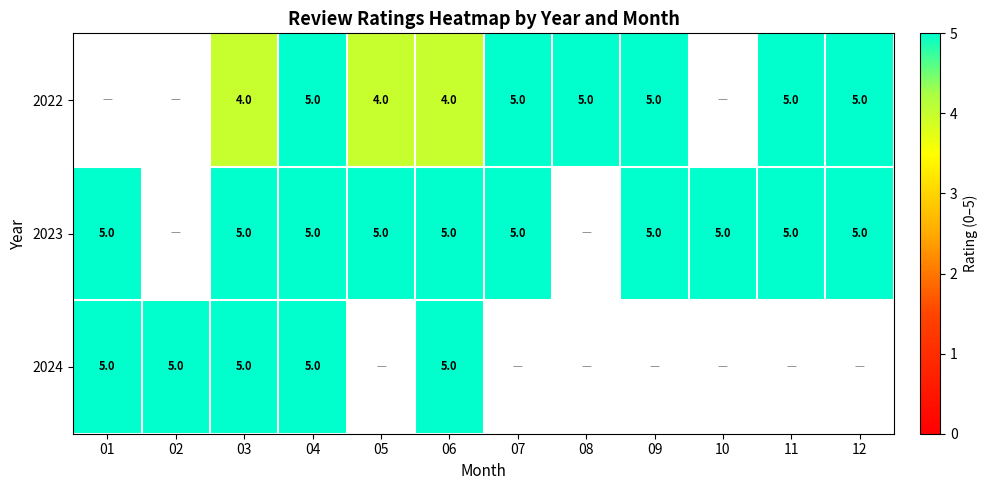

What is the total value across all series at 06?

14